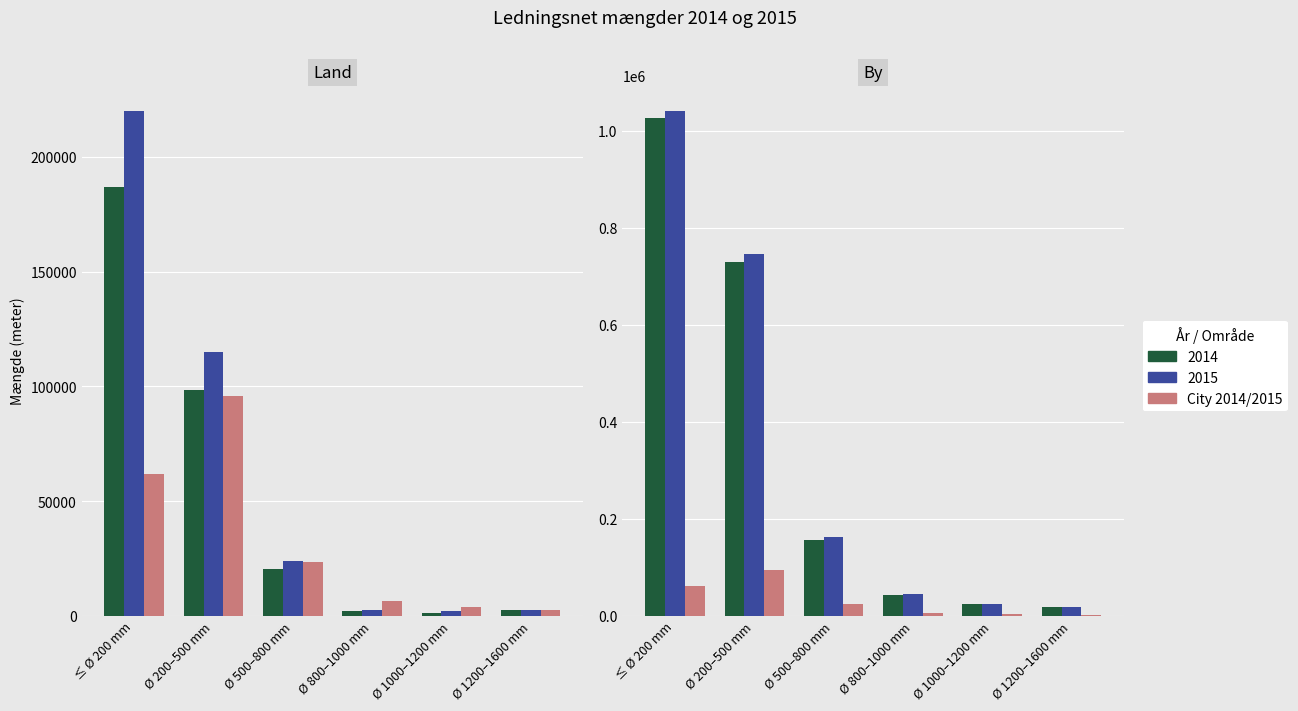

Between ≤ Ø 200 mm and Ø 200–500 mm, which is larger?

Ø 200–500 mm